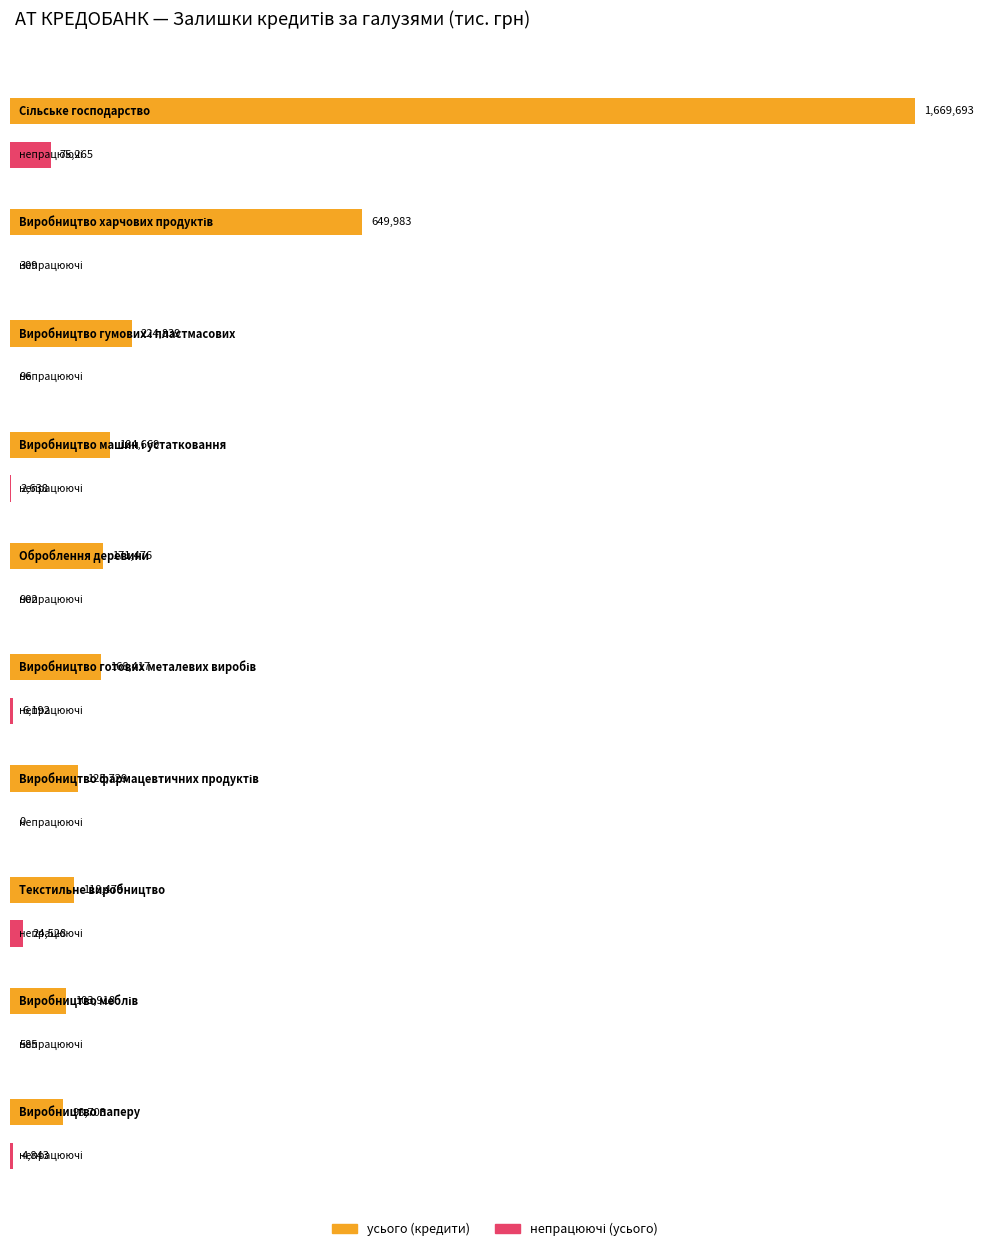

Is it true that усього (кредити) equals 184668.6 at Виробництво машин і устатковання?

True